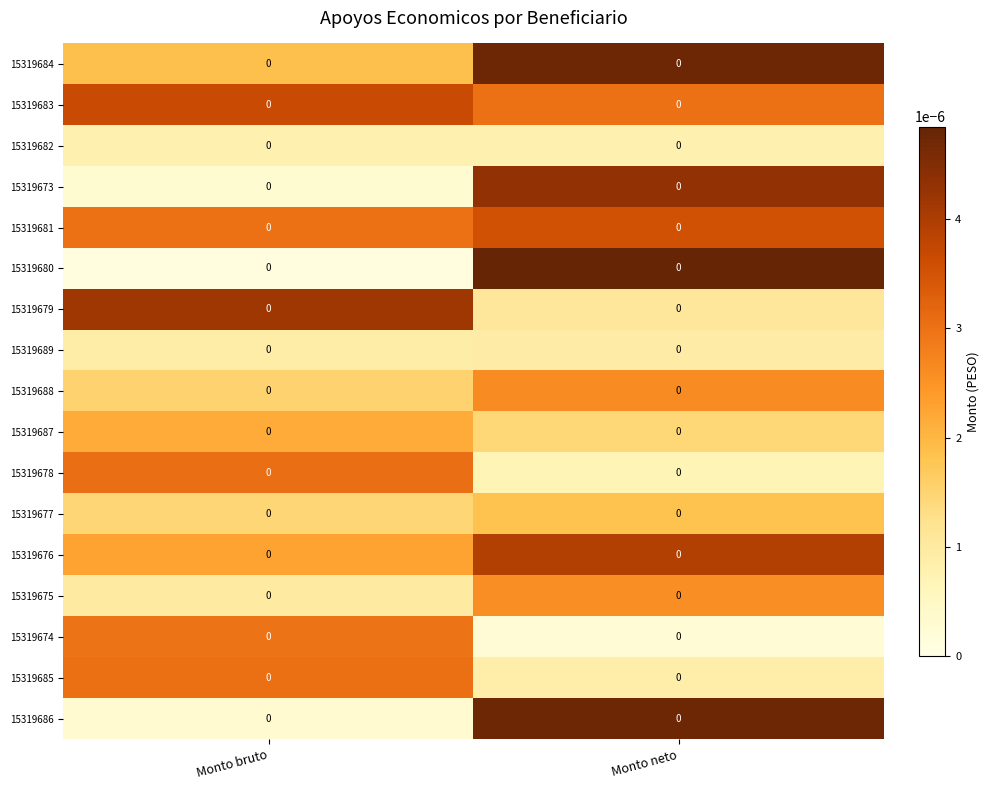

Which series changed the most between Monto bruto and Monto neto?

15319680